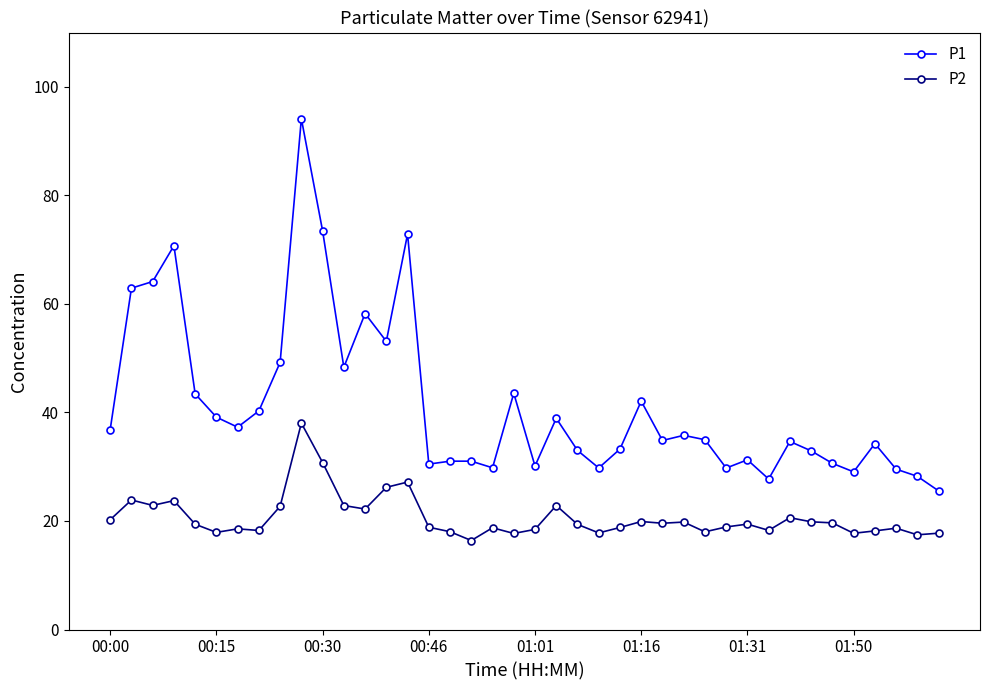

What is the value of the P2 point at the 14th from the left?

26.2